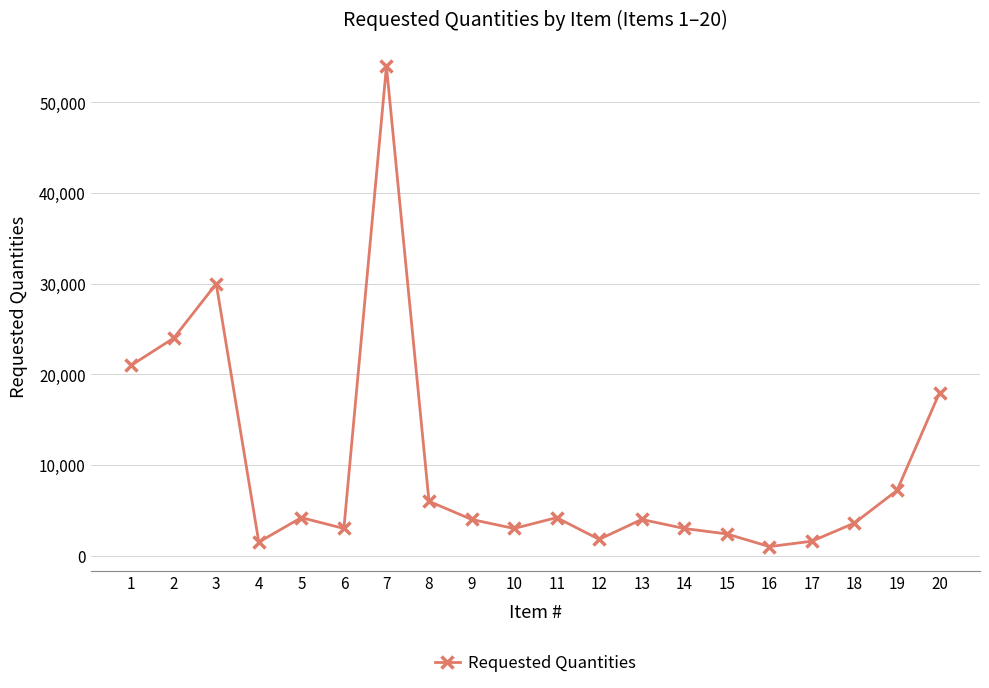

The value at 6 is 3000. True or false?

True